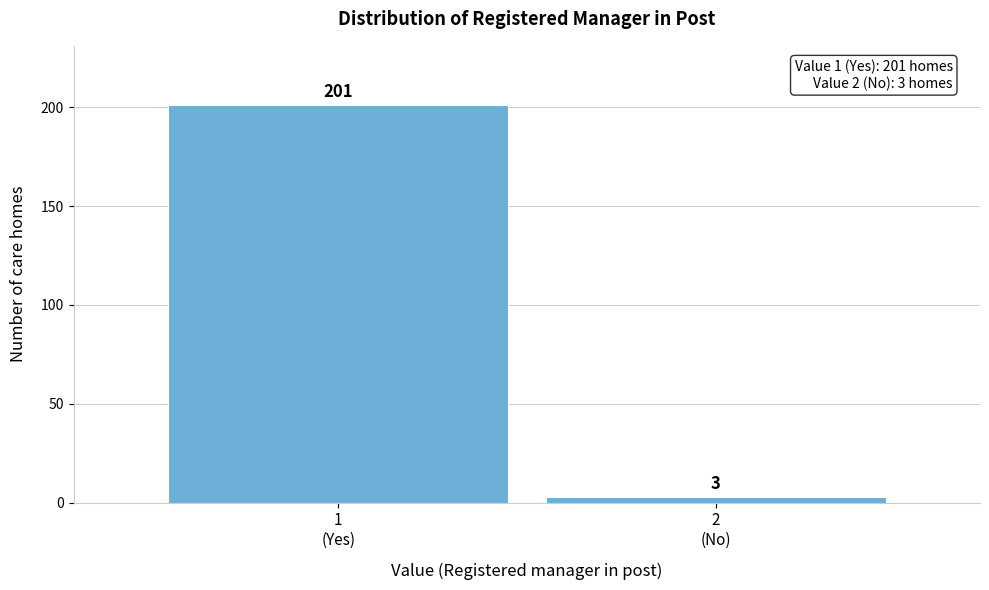

Reading left to right, extract all data points from this chart.

201	3